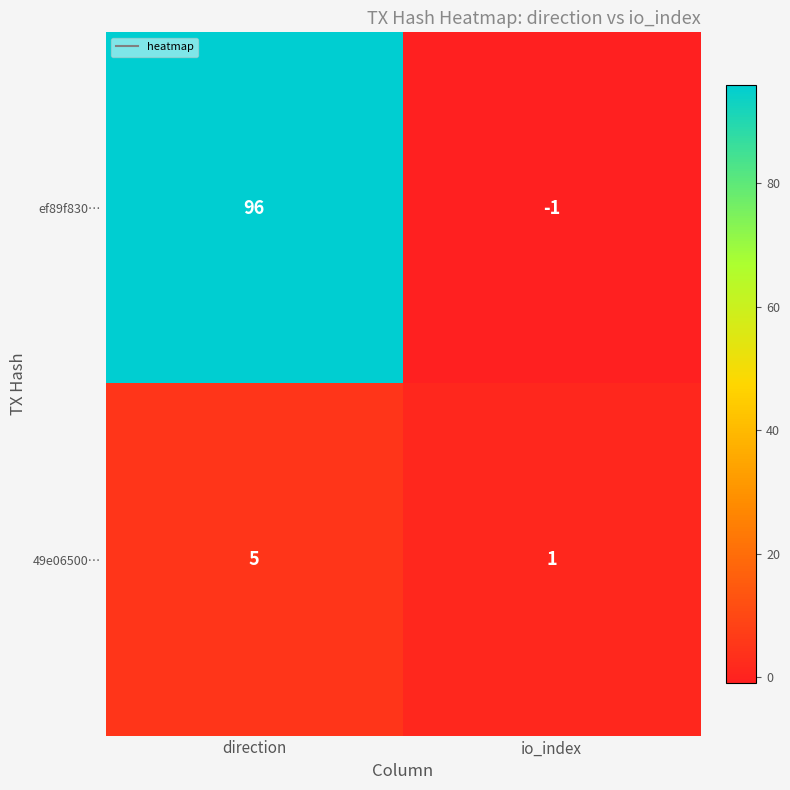

What is the average value of the 49e06500… series?

3